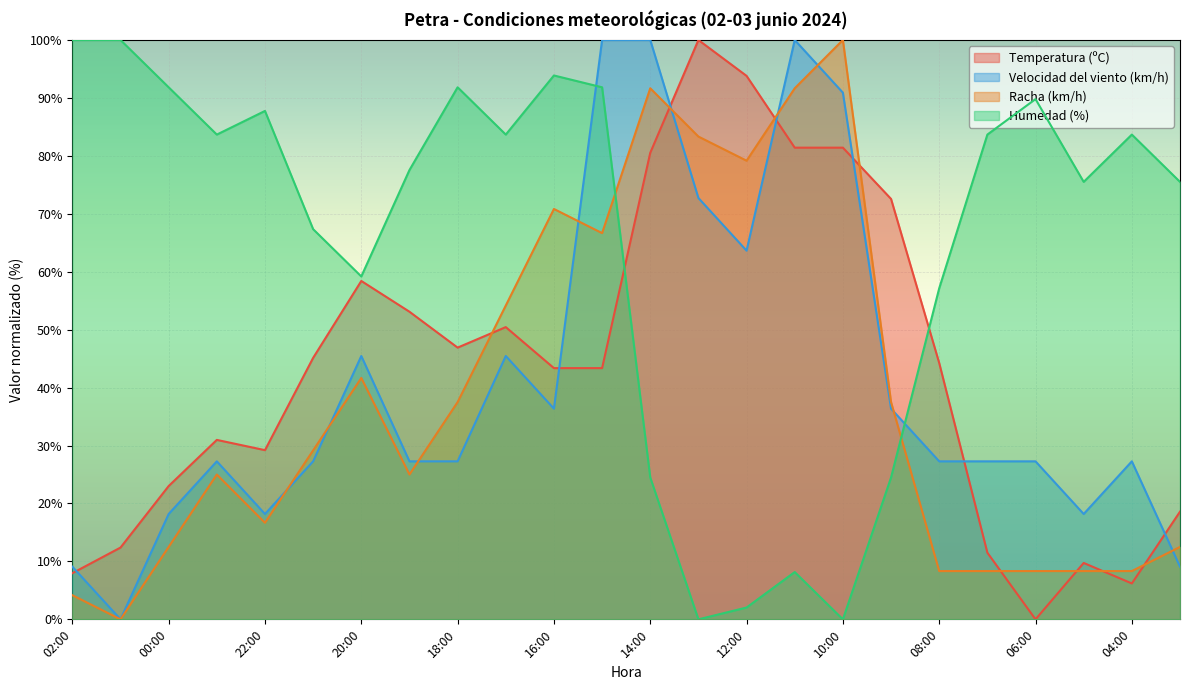

The Humedad (%) series shows 24.5 at 09:00. True or false?

True